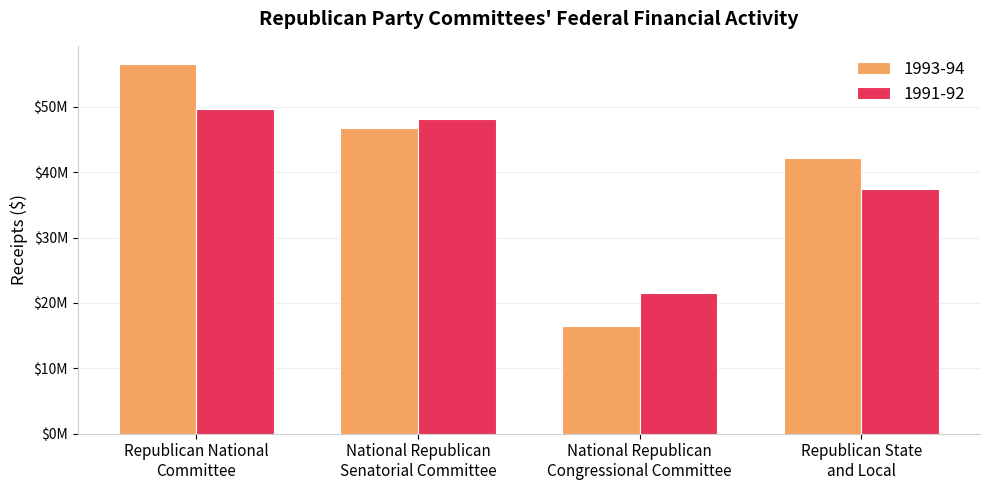

What is the label of the 1st bar from the left?

Republican National
Committee